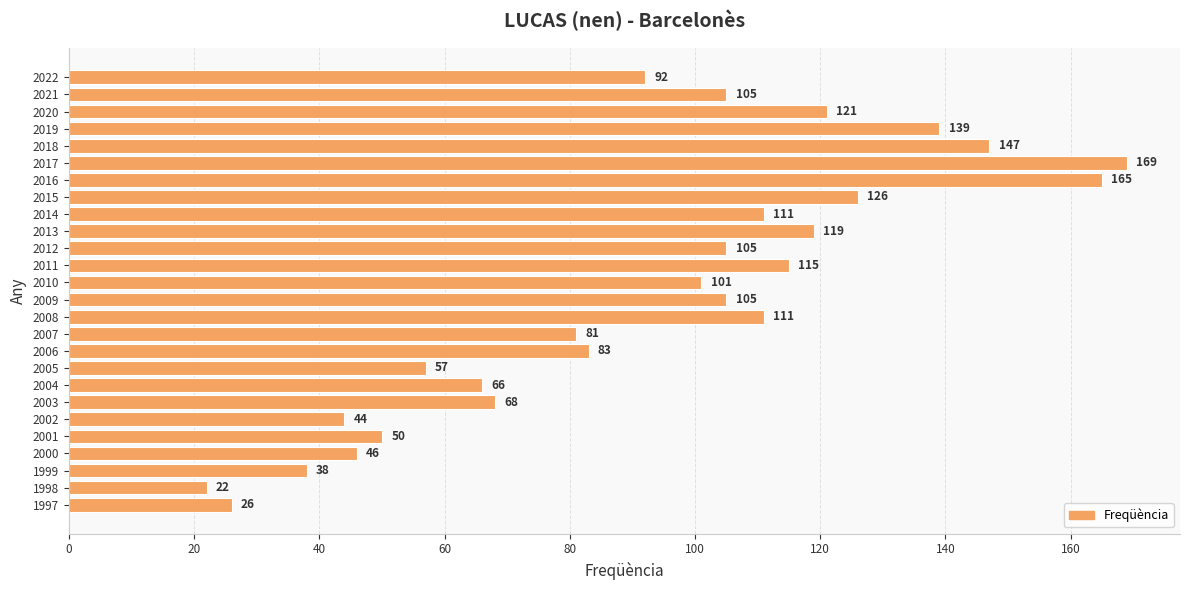

How many categories are shown in the chart?

26